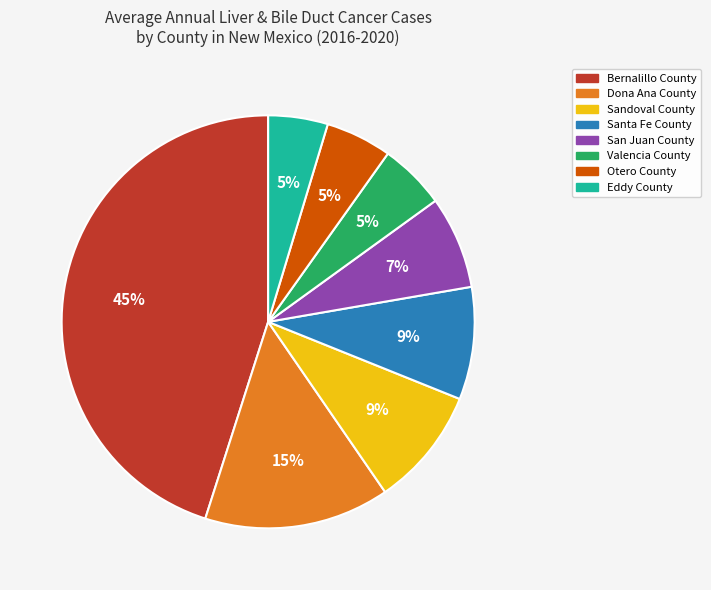

What percentage is the Eddy County slice, to the nearest percent?

5%